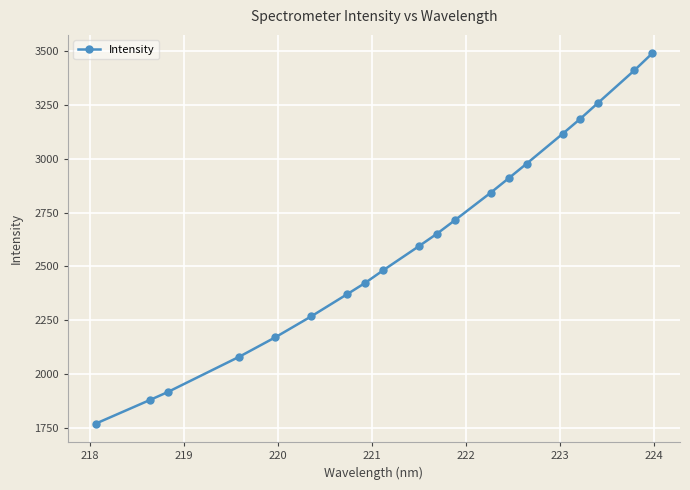

How many distinct data groups are displayed?

1